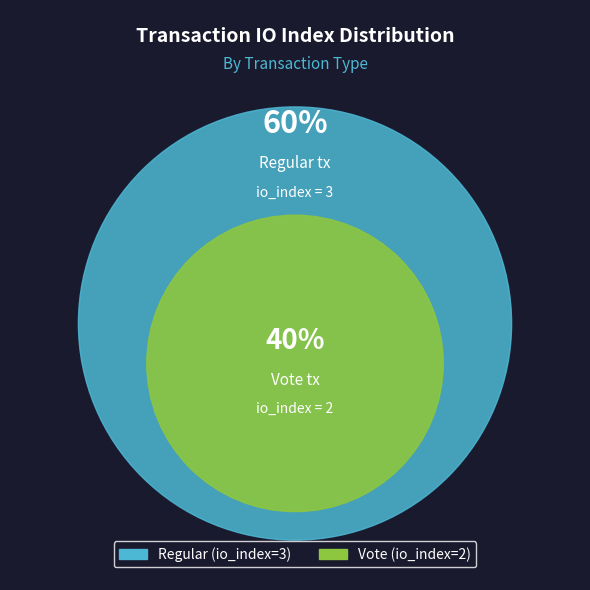

How many slices are in this pie chart?

2